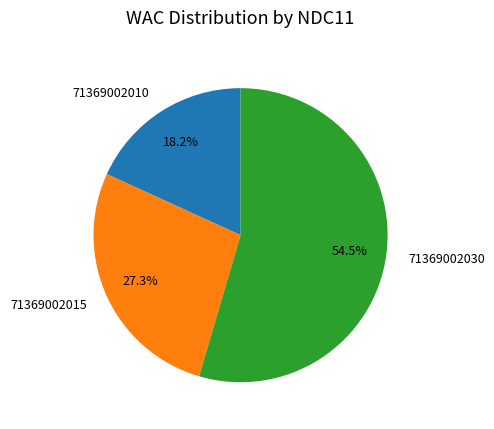

Rank the categories by value from lowest to highest.

71369002010, 71369002015, 71369002030